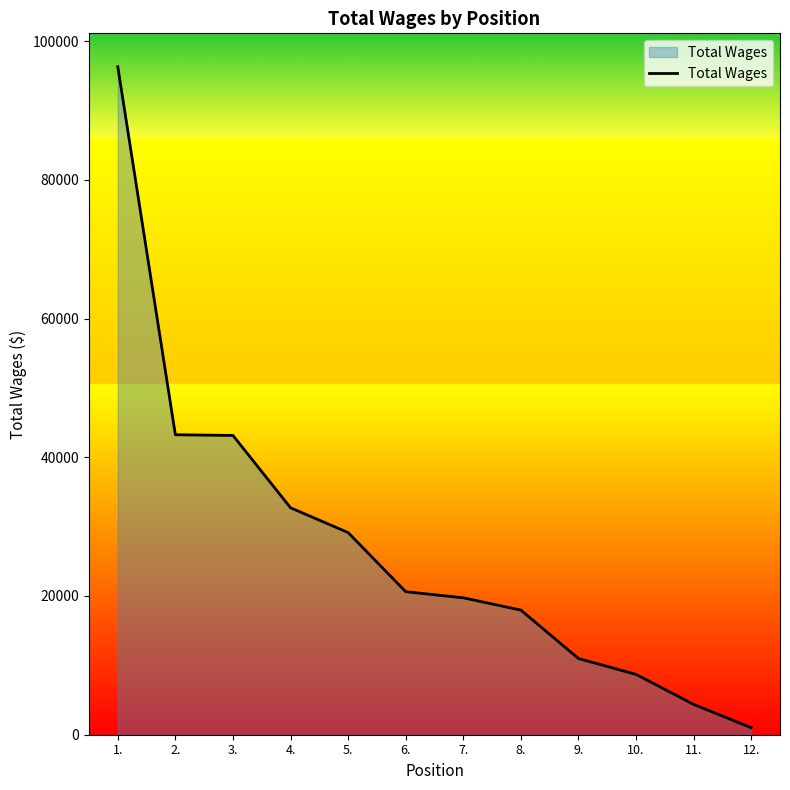

Is it true that the value at 8. is 28667?

False